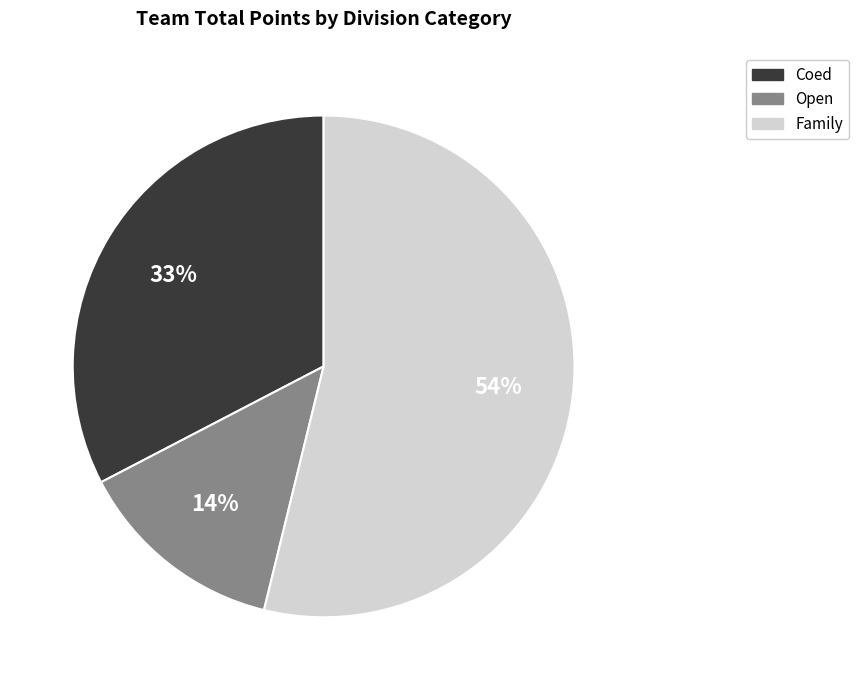

Is there any slice that represents more than half of the pie?

Yes